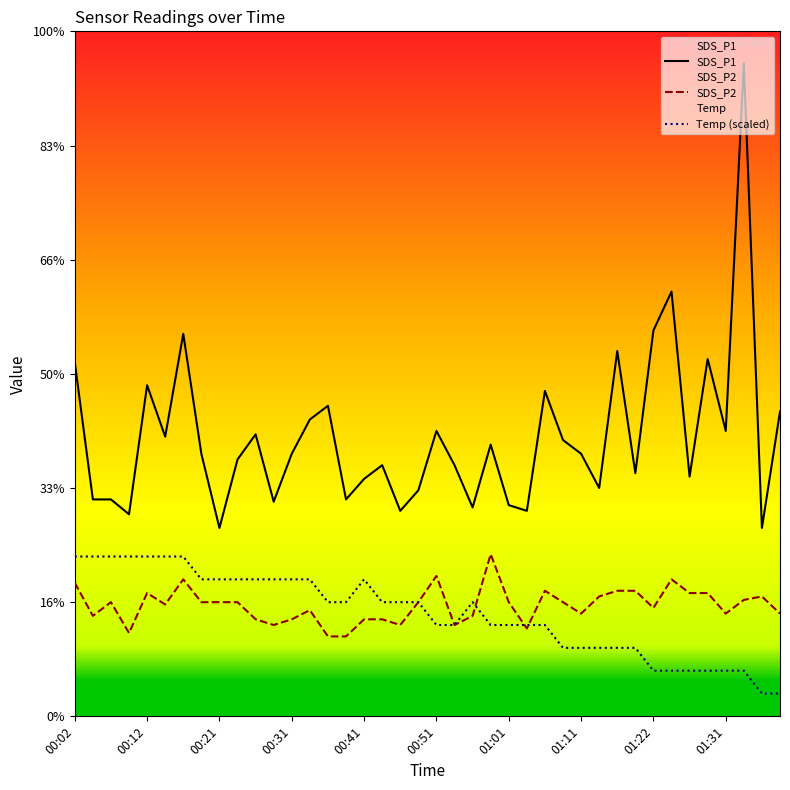

Does the chart display data point markers on the line(s)?

No